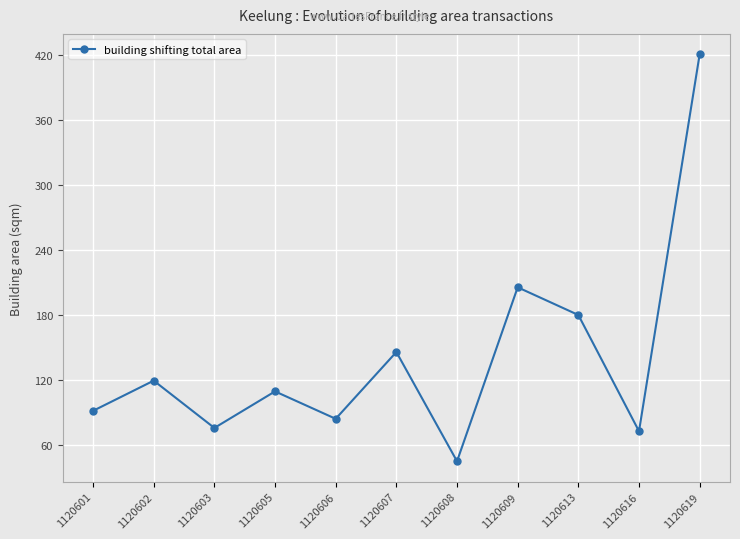

What is the difference between the second highest and second lowest values?

132.9